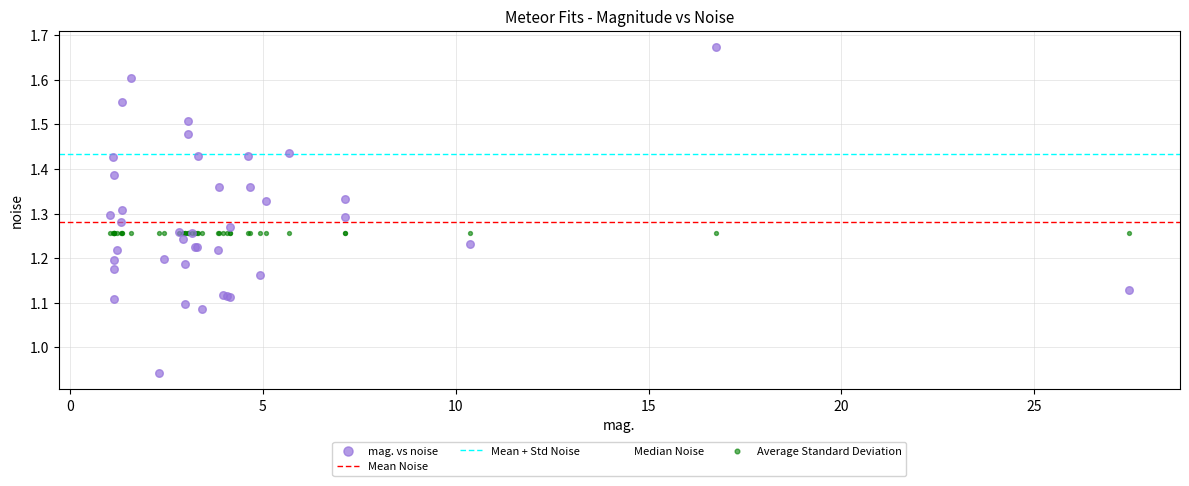

Which series reaches the maximum Y coordinate?

mag. vs noise